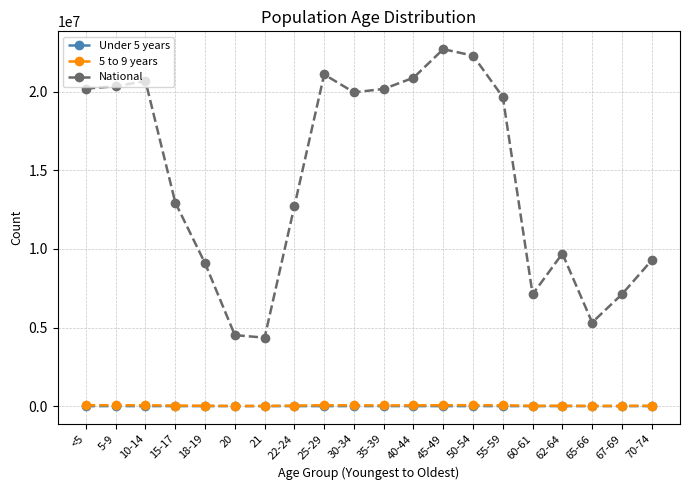

What is the label of the 9th point from the left?

25-29